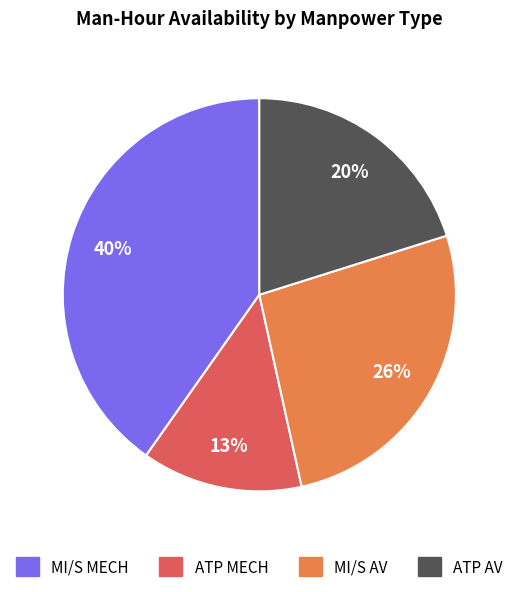

Is there a majority slice in this chart?

No